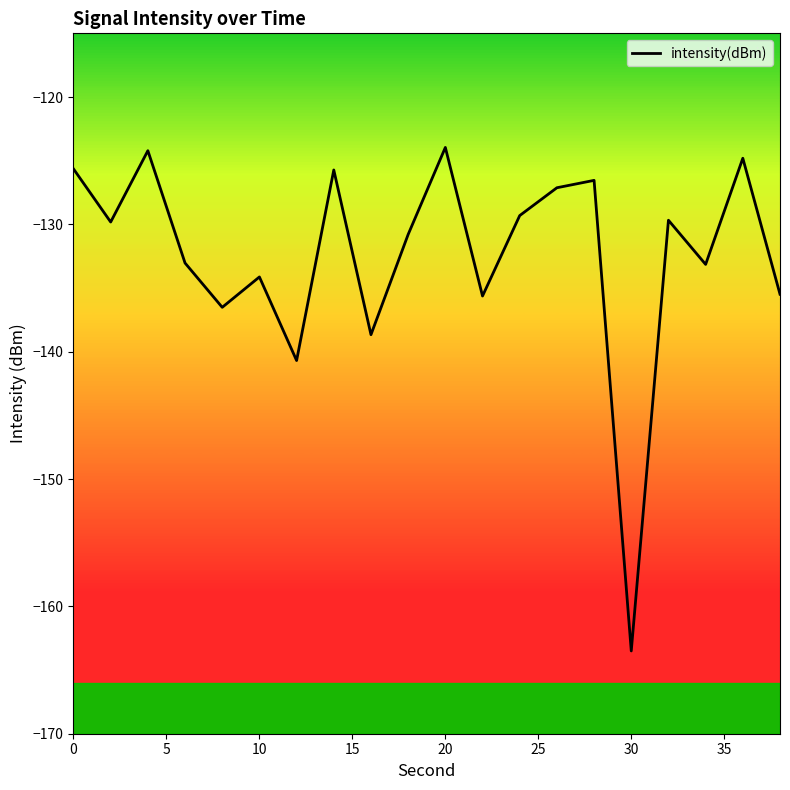

What is the difference between the maximum and minimum values?

39.5